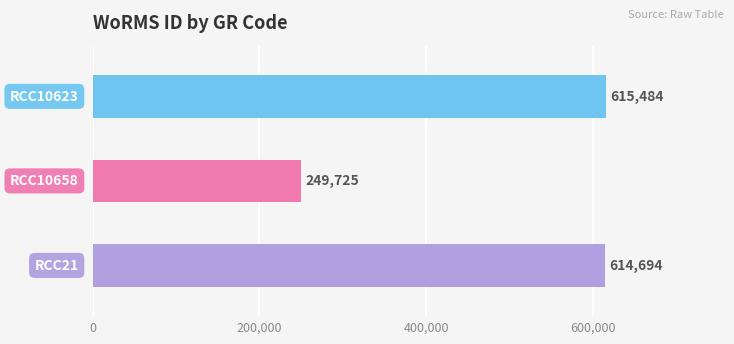

Reading bottom to top, extract all data points from this chart.

614694	249725	615484